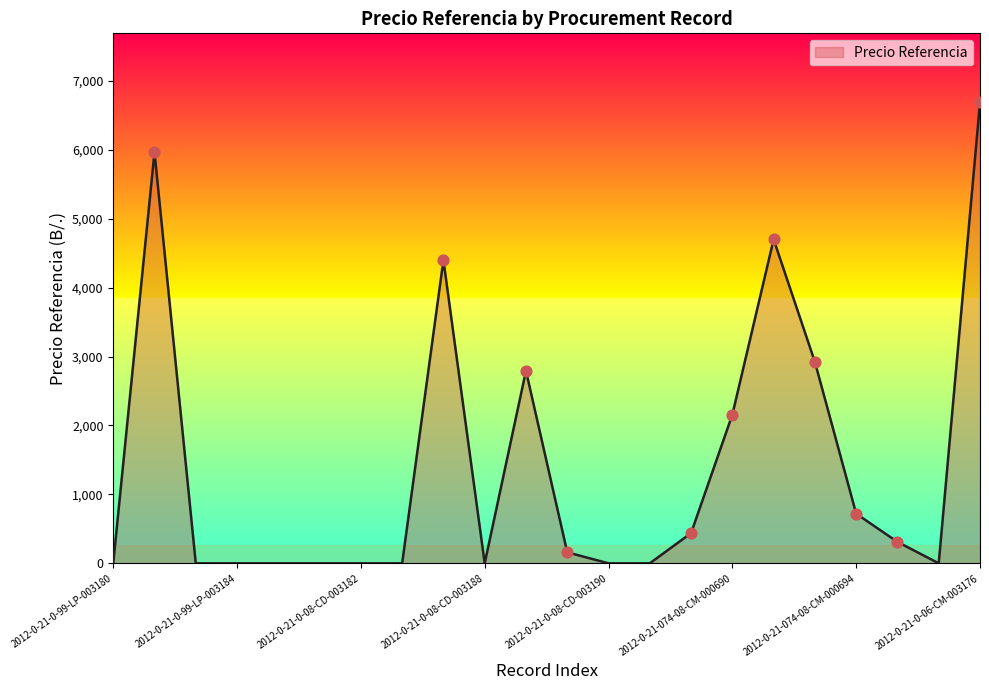

What is the difference between the maximum and minimum values?

6686.4